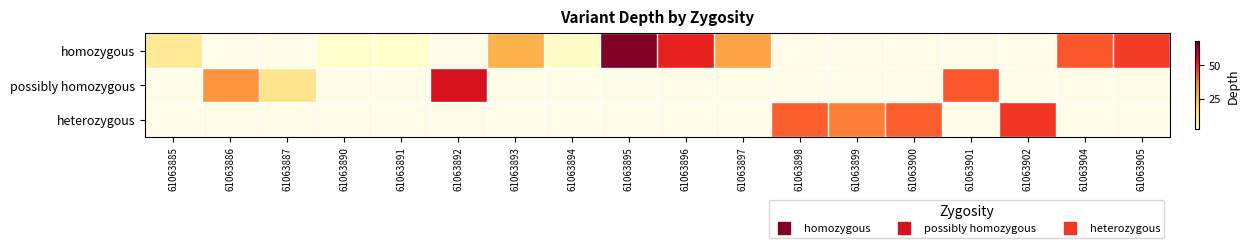

How many data points does each series have?

18